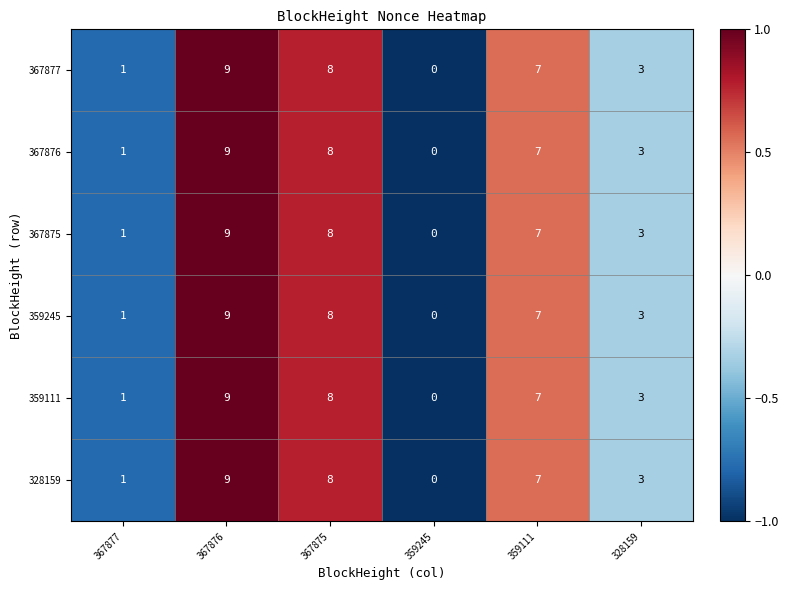

Is it true that 328159 equals 7 at 359111?

True